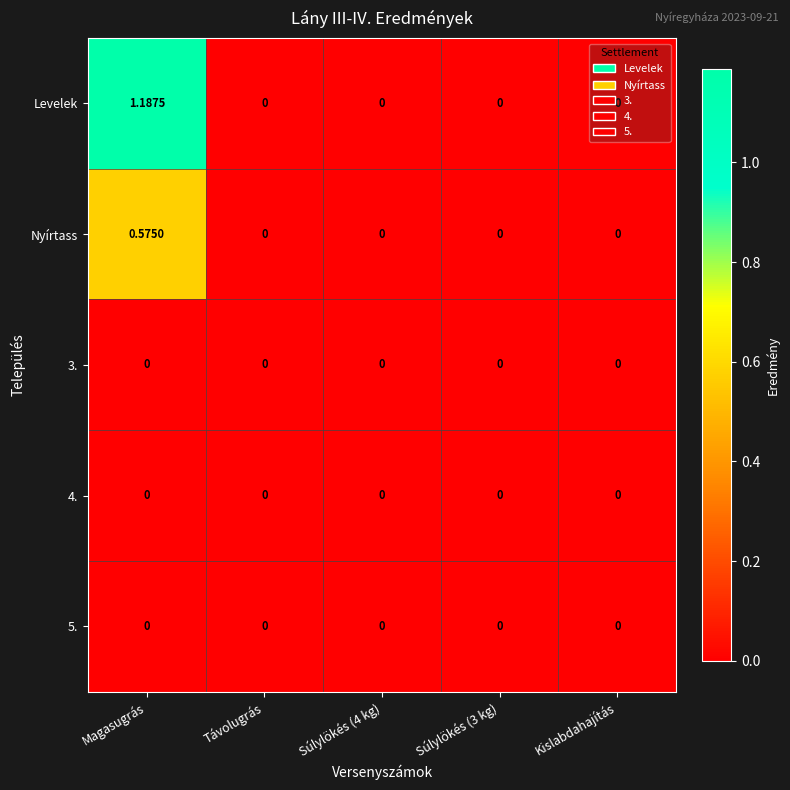

At which category is the sum across all series the highest?

Magasugrás